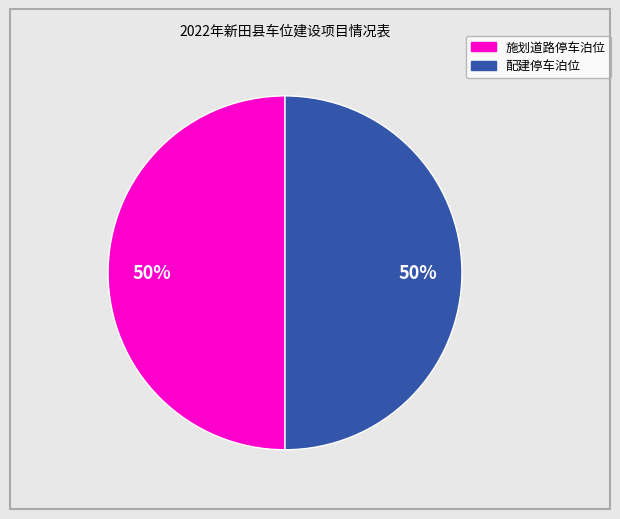

To the nearest percent, what is the average slice percentage?

50%